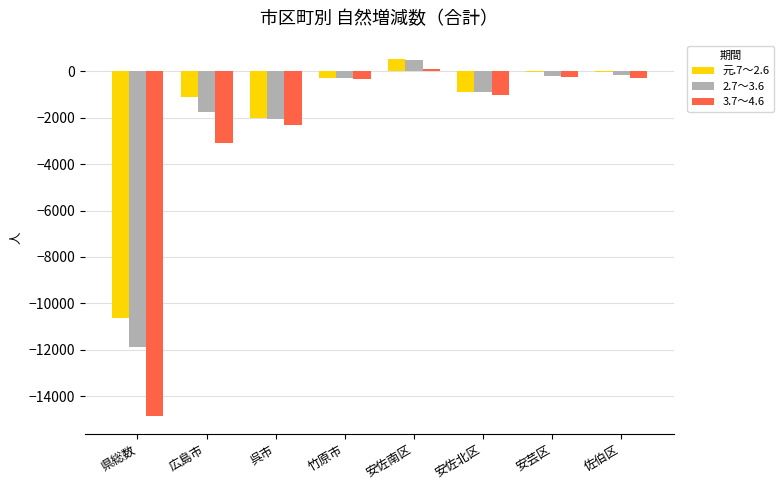

How many values in the 元.7～2.6 series exceed 0?

1